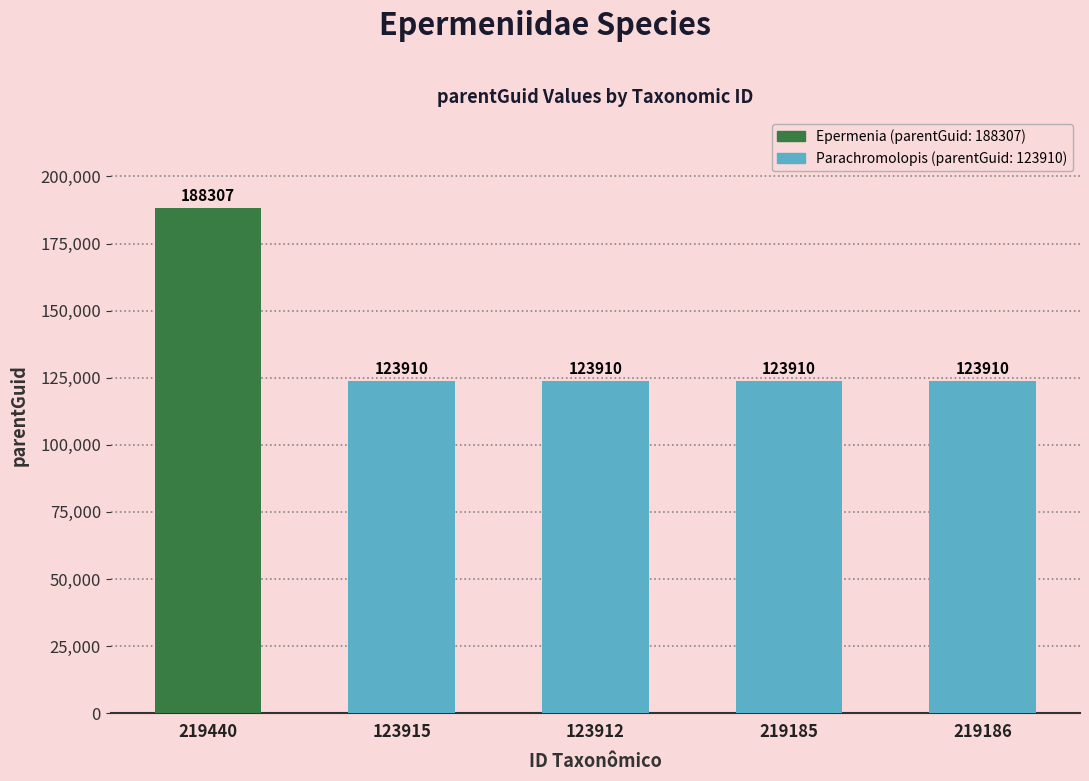

Reading right to left, what are all the values shown in this chart?

123910	123910	123910	123910	188307